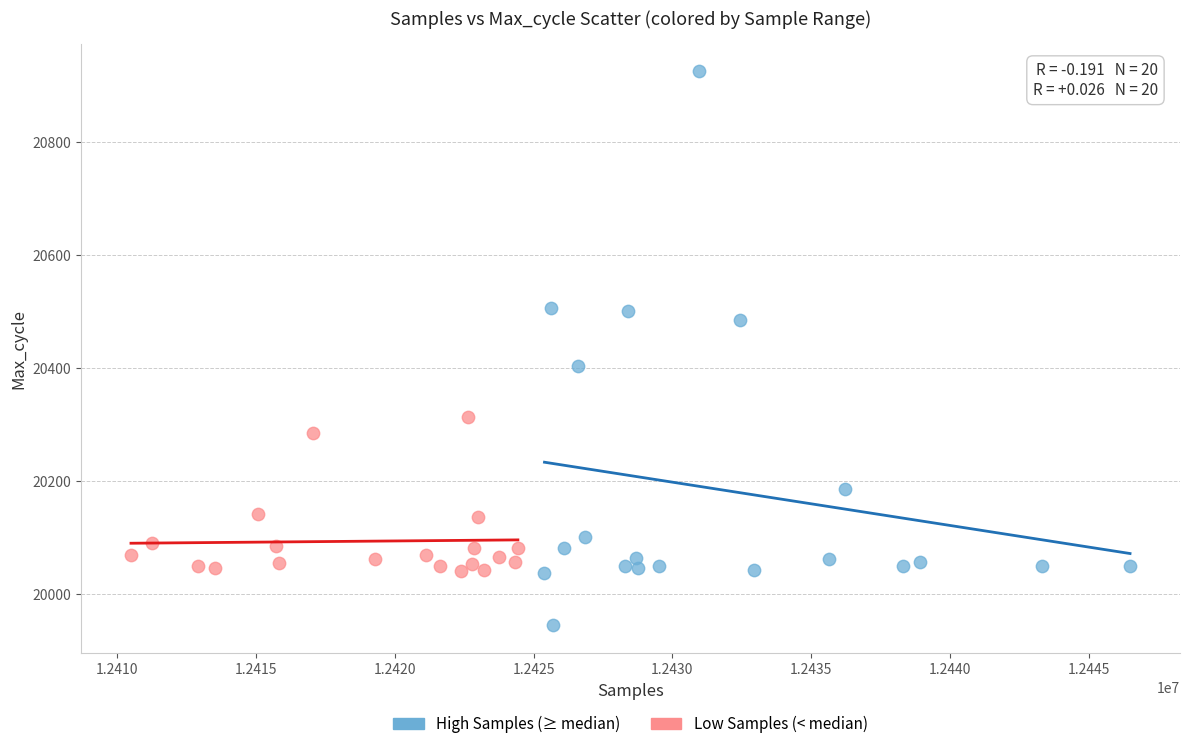

Which series reaches the maximum Y coordinate?

High Samples (≥ median)